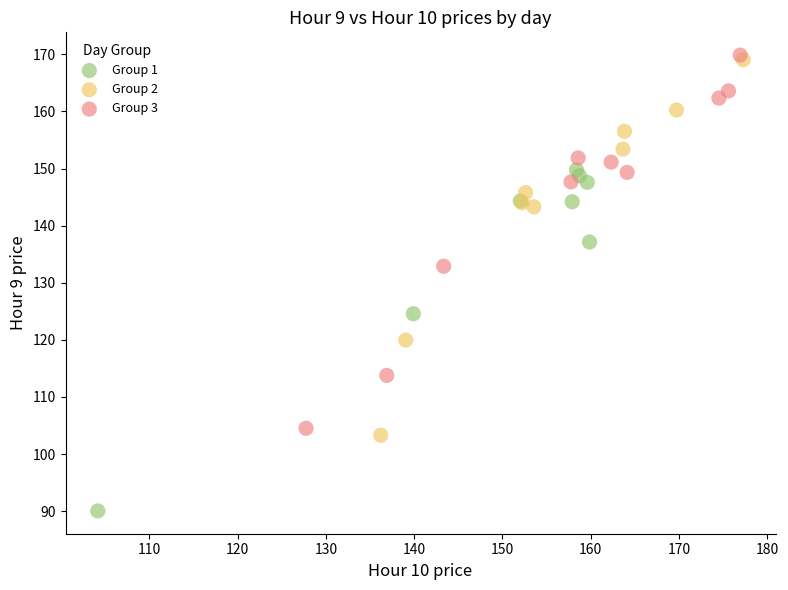

Which series reaches the minimum Y coordinate?

Group 1